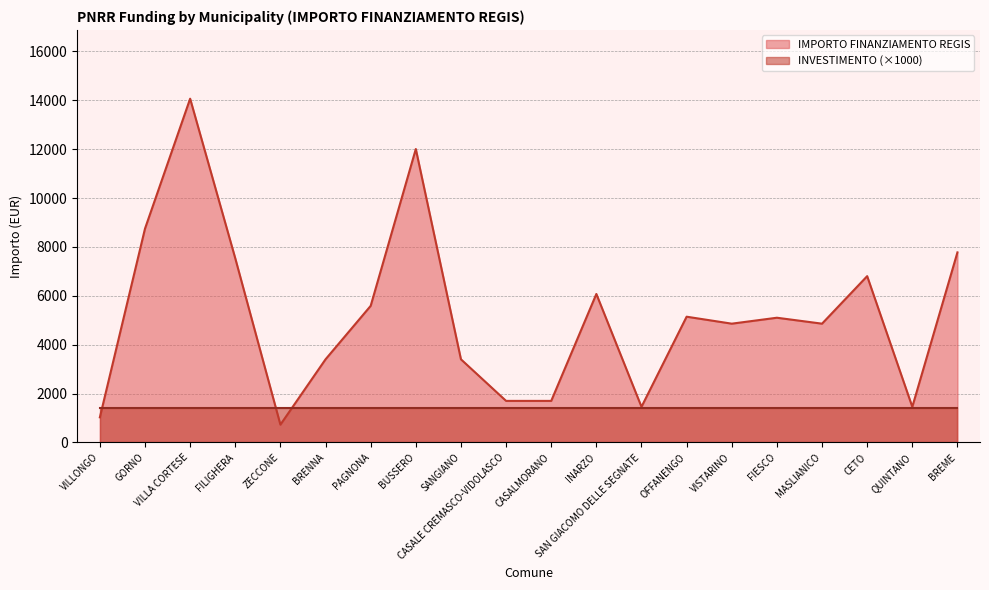

What is the approximate value at BRENNA?

3402